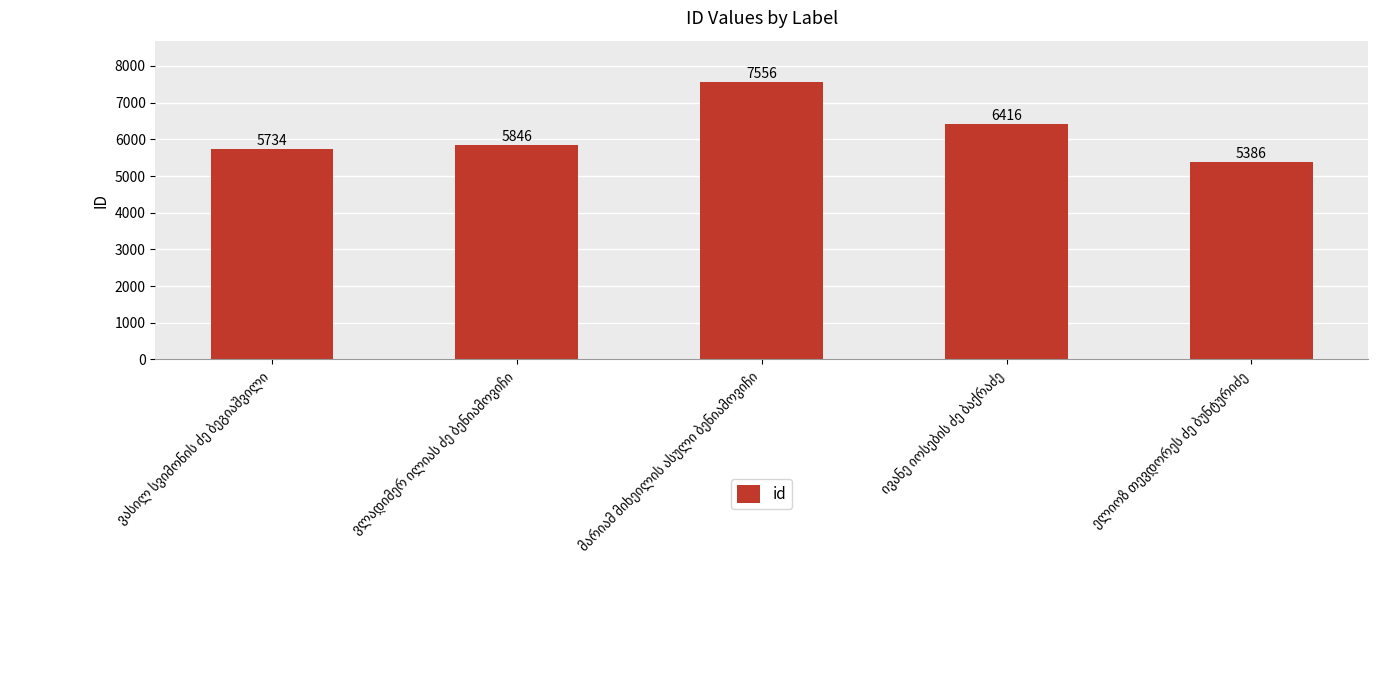

Are the bars horizontal?

No